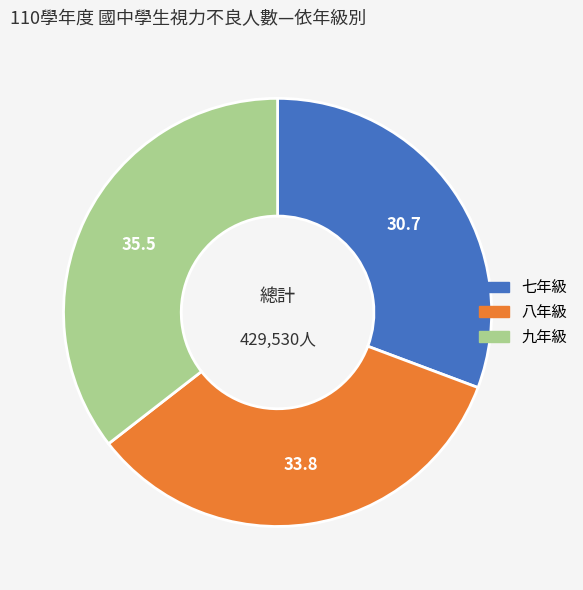

Does 七年級 account for over 50% of the chart?

No